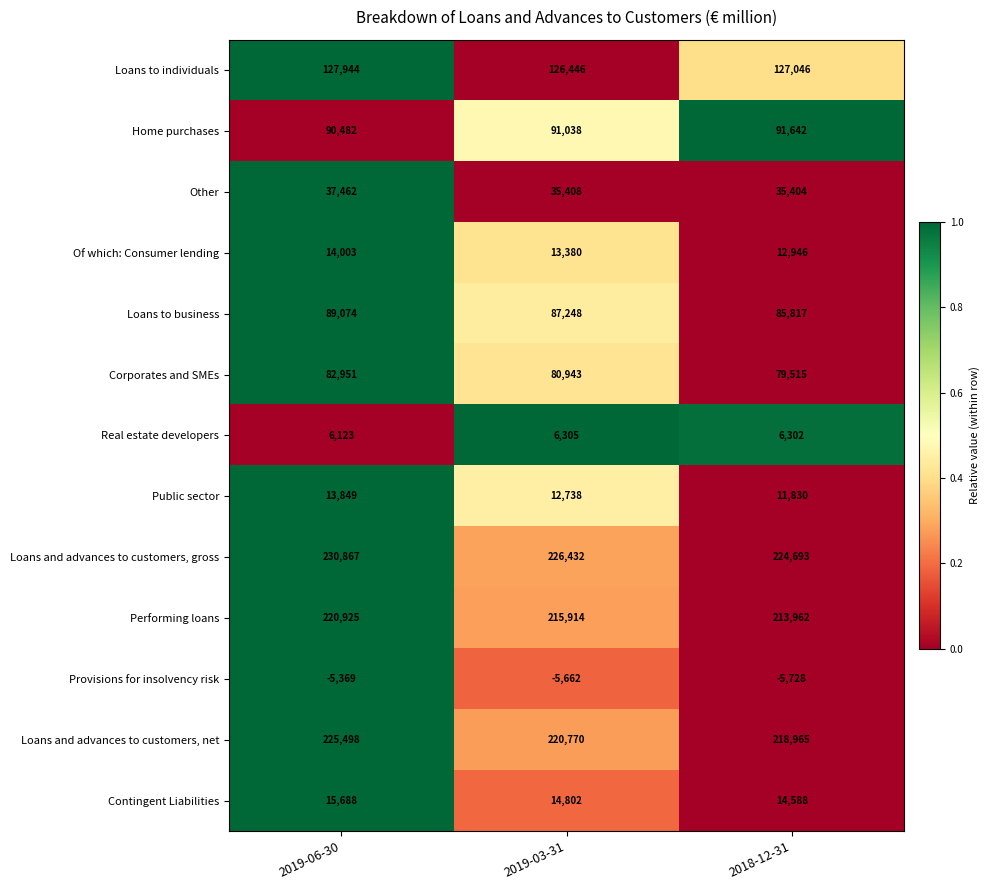

Where is Performing loans nearest to the value 217443?

2019-03-31